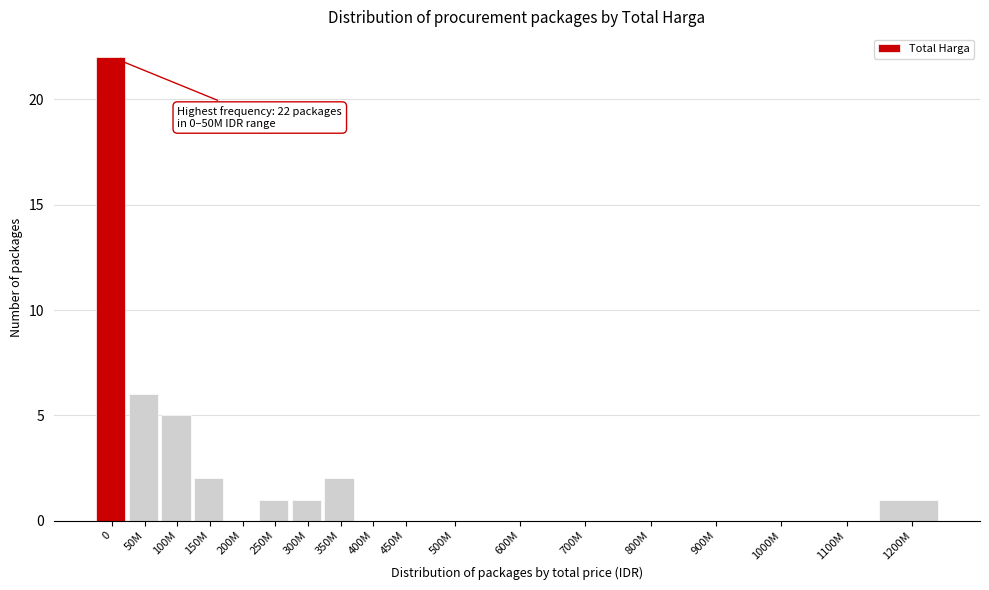

Reading left to right, transcribe all the data shown in this chart.

0=22	50M=6	100M=5	150M=2	200M=0	250M=1	300M=1	350M=2	400M=0	450M=0	500M=0	600M=0	700M=0	800M=0	900M=0	1000M=0	1100M=0	1200M=1